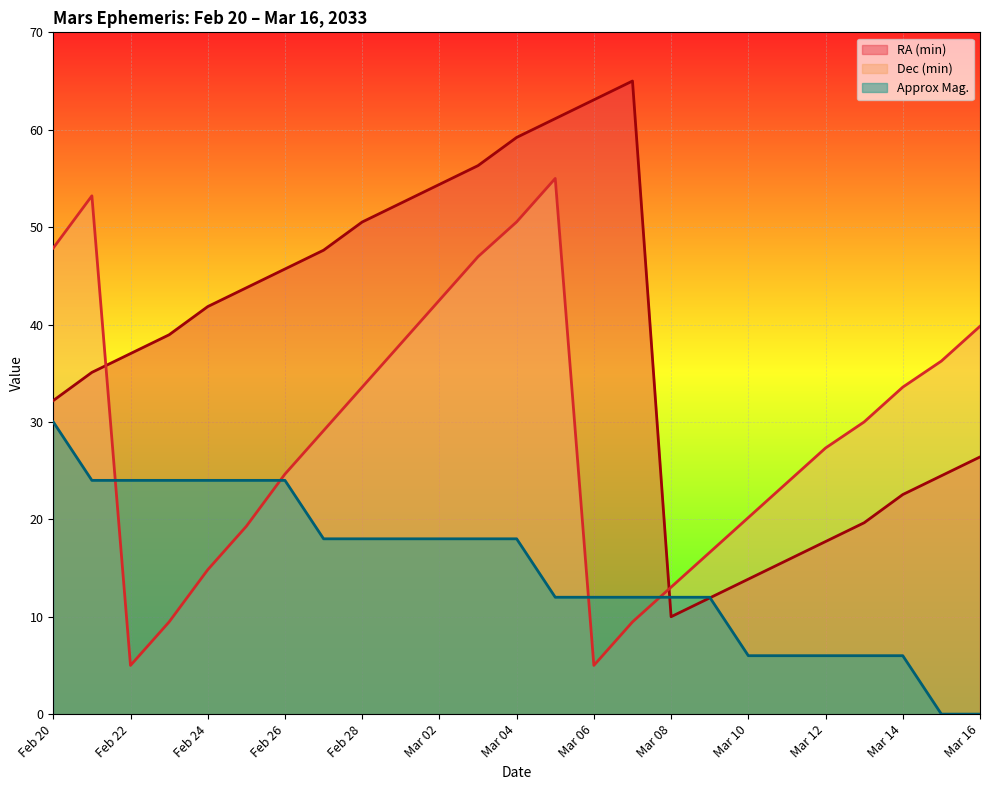

What are all the series names shown in the legend?

RA (min), Dec (min), Approx Mag.